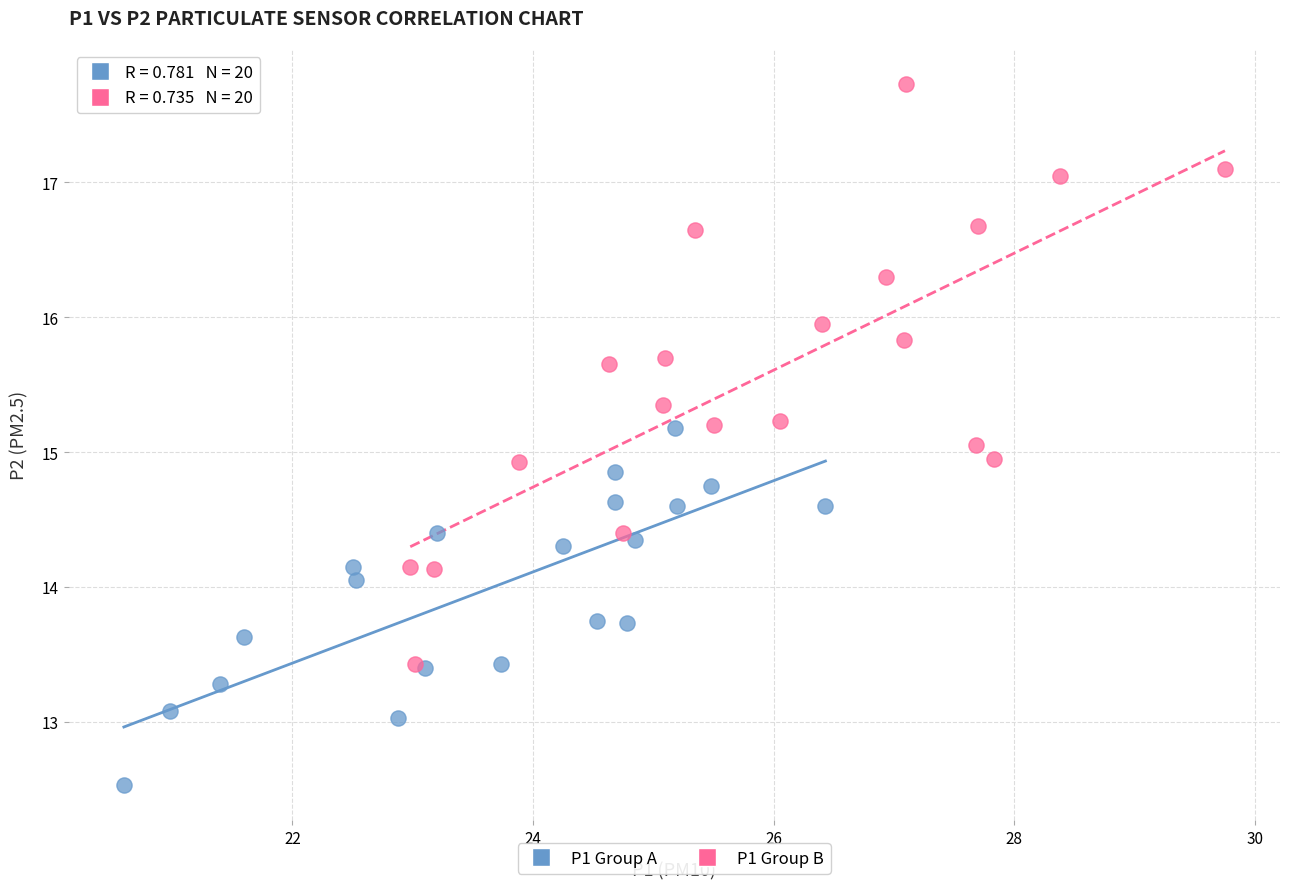

Which series has the widest spread of Y values?

P1 Group B